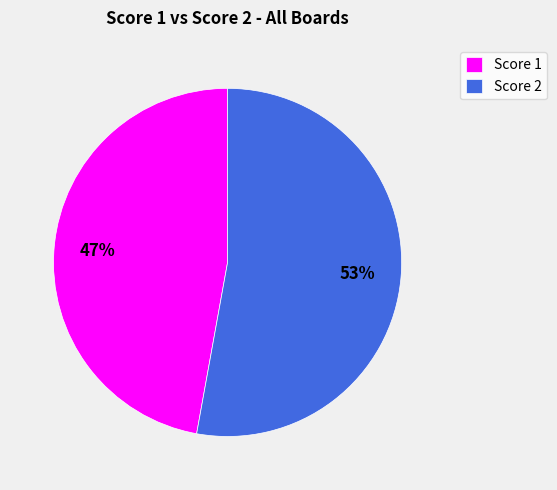

How many segments does this pie chart have?

2